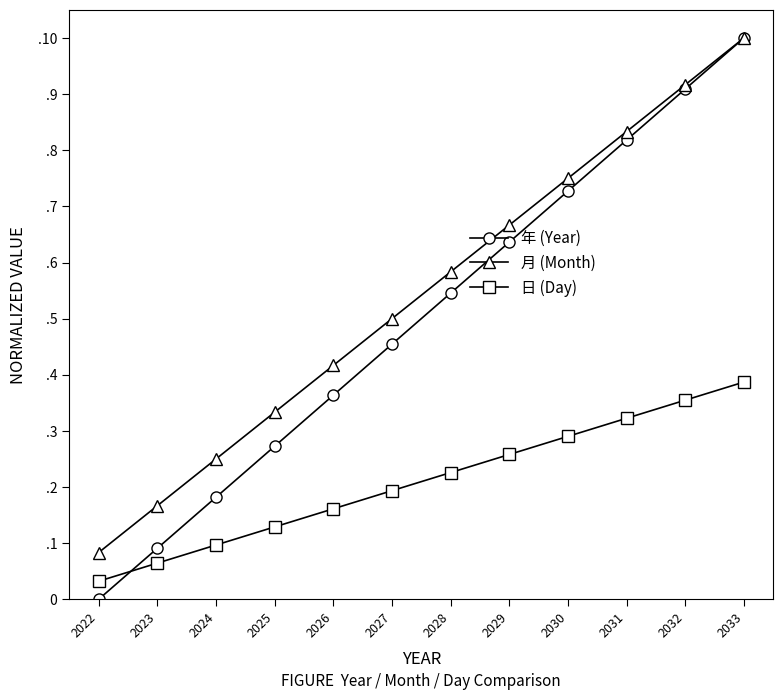

The value of 日 (Day) at 2022 is 0.0. True or false?

False